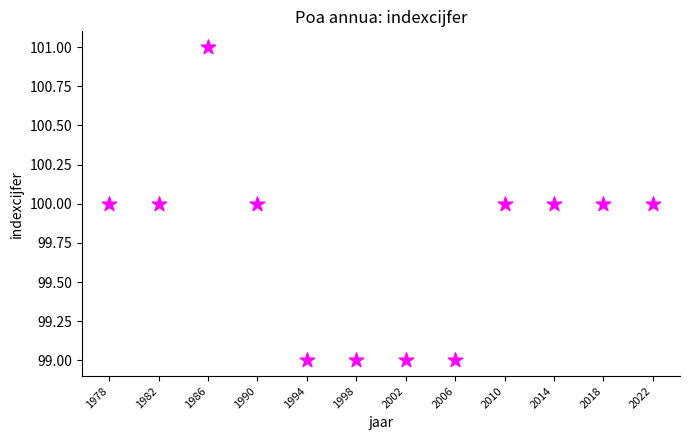

What is the average X value?

2000